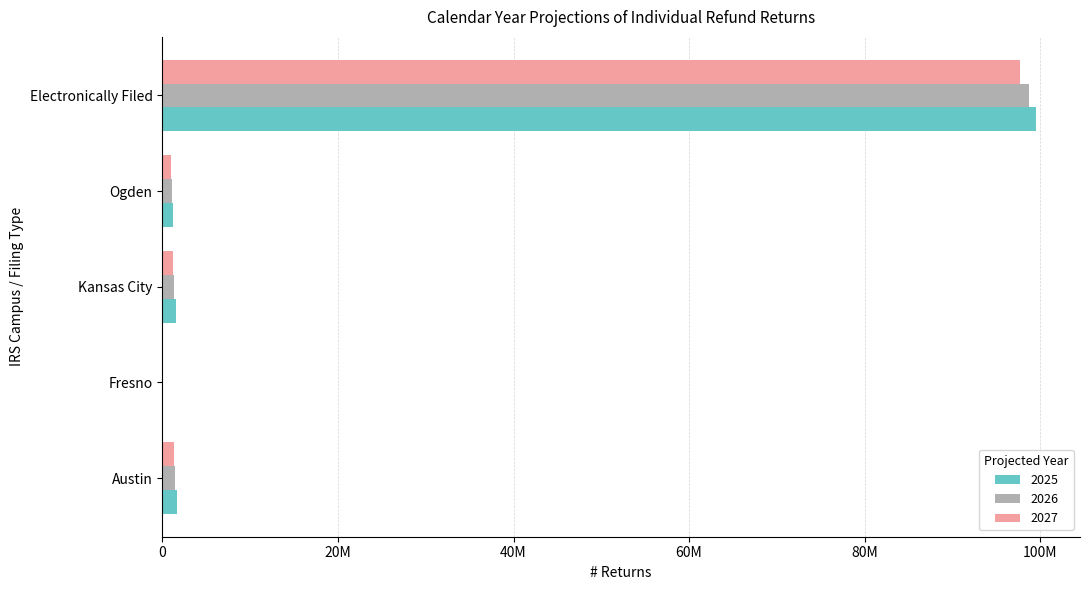

Read the 2027 value at Kansas City.

1216800